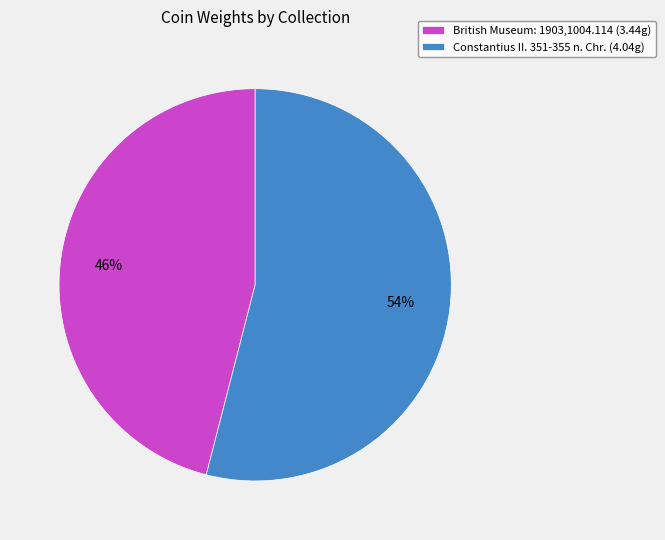

To the nearest percent, what is the difference between the Constantius II. 351-355 n. Chr. and British Museum: 1903,1004.114 slice percentages?

8%